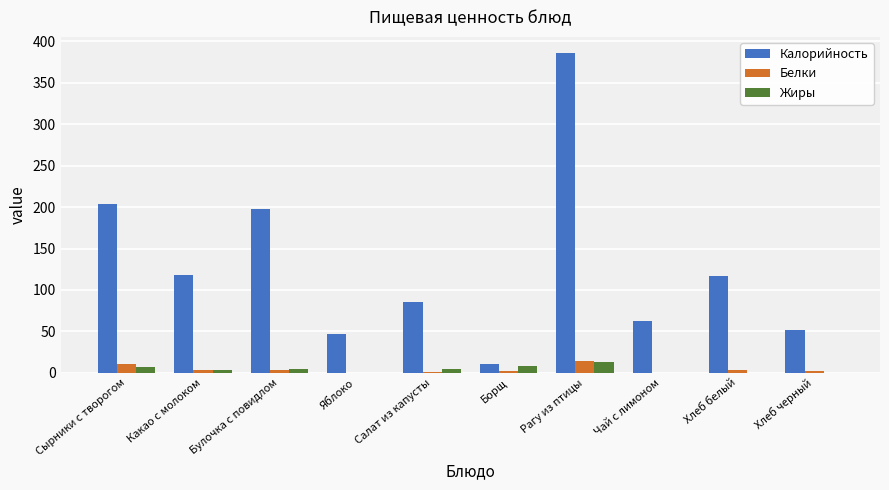

What is the total value across all series at Хлеб белый?

121.5